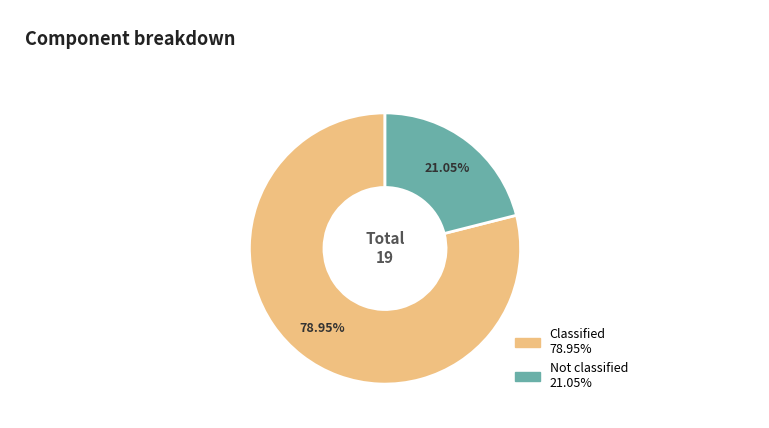

Is Classified the majority of the pie?

Yes